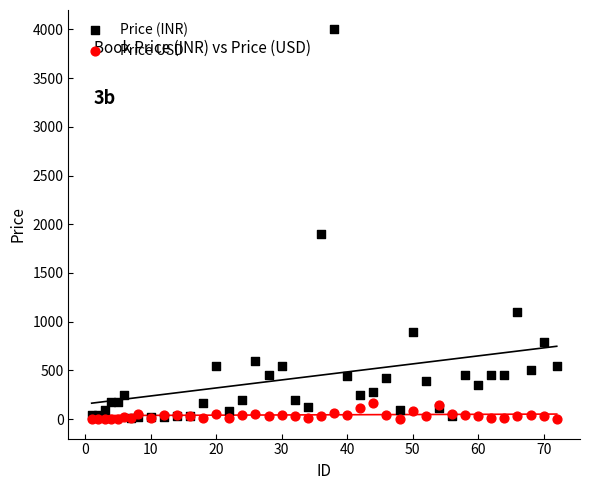

Which series has the largest Y range (max minus min)?

Price (INR)